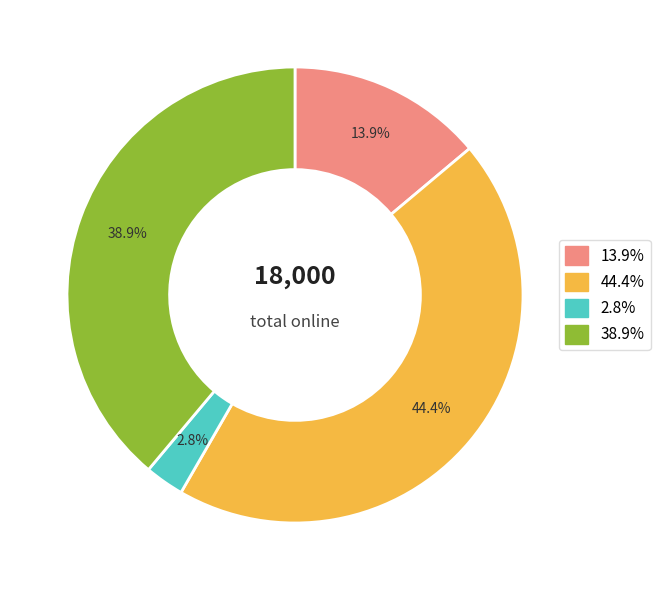

Is there any slice that represents more than half of the pie?

No